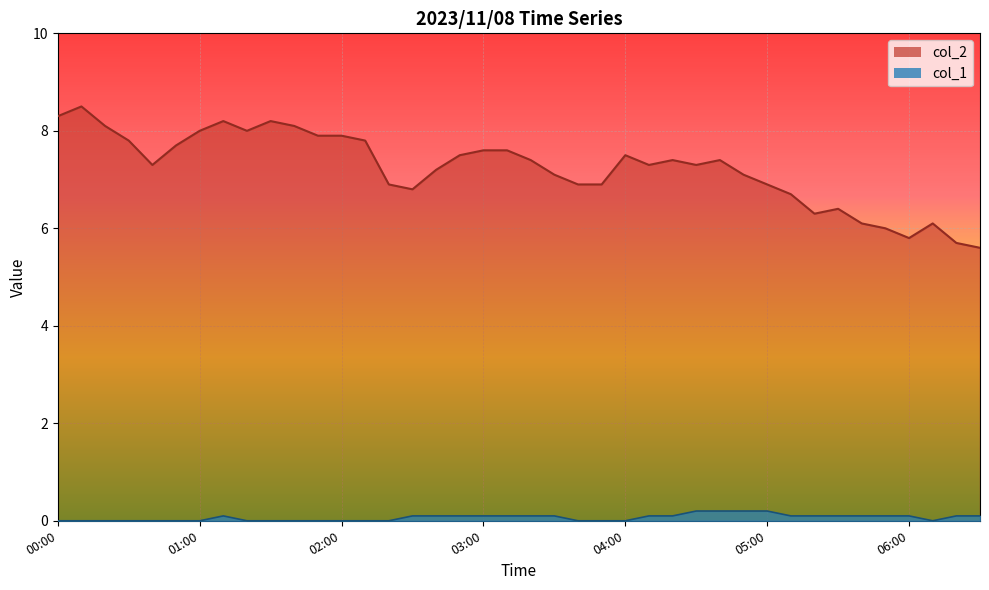

Reading left to right, list all the values displayed in this chart.

col_2: 8.3	8.5	8.1	7.8	7.3	7.7	8.0	8.2	8.0	8.2	8.1	7.9	7.9	7.8	6.9	6.8	7.2	7.5	7.6	7.6	7.4	7.1	6.9	6.9	7.5	7.3	7.4	7.3	7.4	7.1	6.9	6.7	6.3	6.4	6.1	6.0	5.8	6.1	5.7	5.6
col_1: 0.0	0.0	0.0	0.0	0.0	0.0	0.0	0.1	0.0	0.0	0.0	0.0	0.0	0.0	0.0	0.1	0.1	0.1	0.1	0.1	0.1	0.1	0.0	0.0	0.0	0.1	0.1	0.2	0.2	0.2	0.2	0.1	0.1	0.1	0.1	0.1	0.1	0.0	0.1	0.1